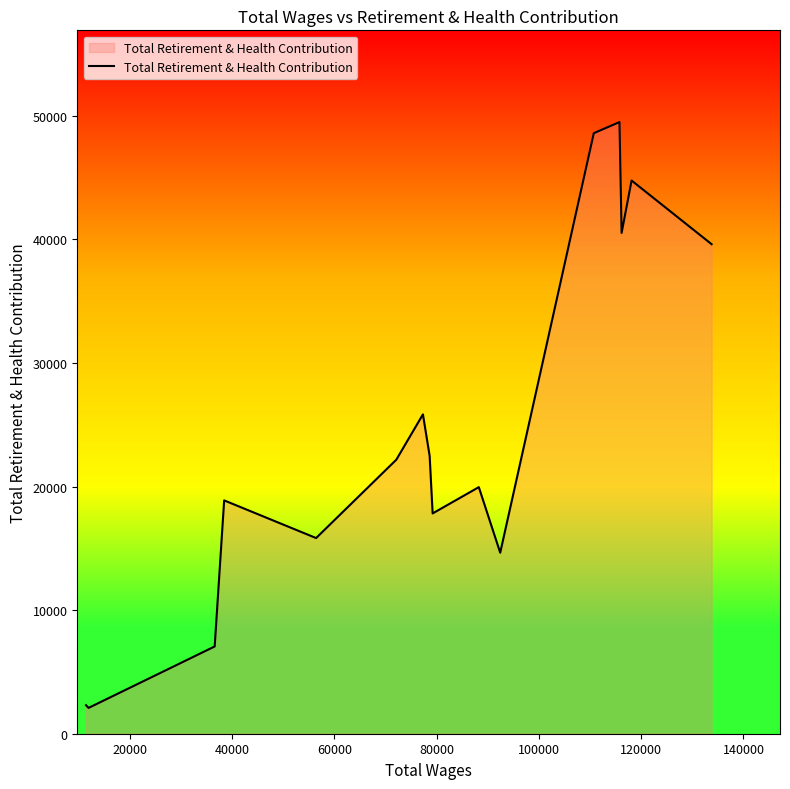

What is the smallest value displayed?

2089